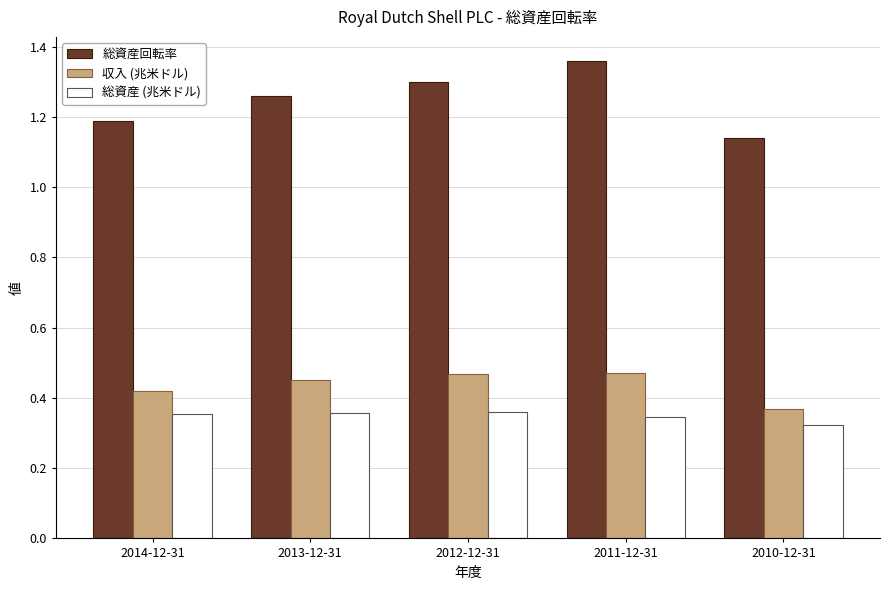

Rank the series at 2014-12-31 from lowest to highest value.

総資産 (兆米ドル), 収入 (兆米ドル), 総資産回転率